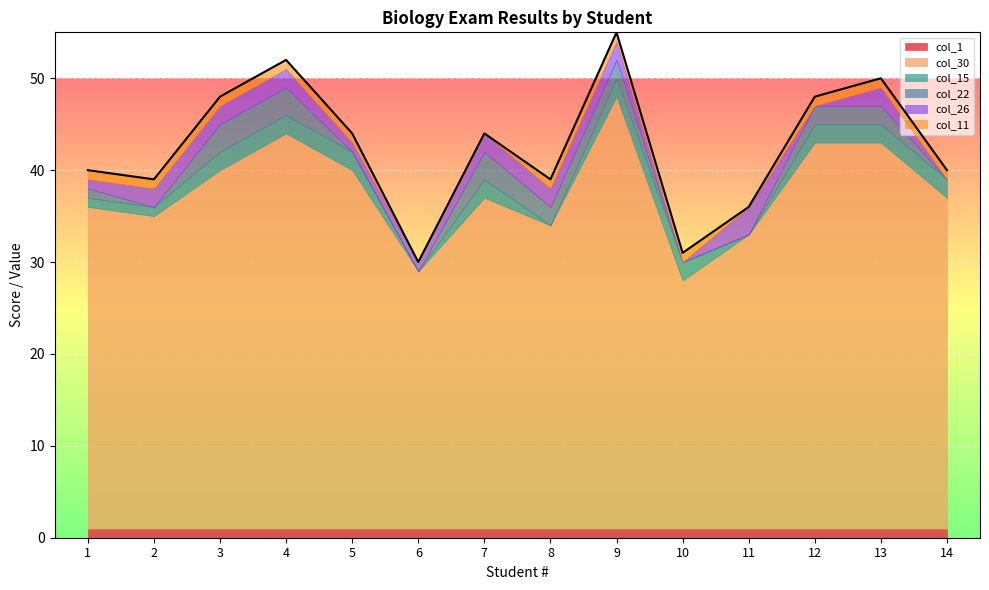

Where is col_1 nearest to the value 1?

1